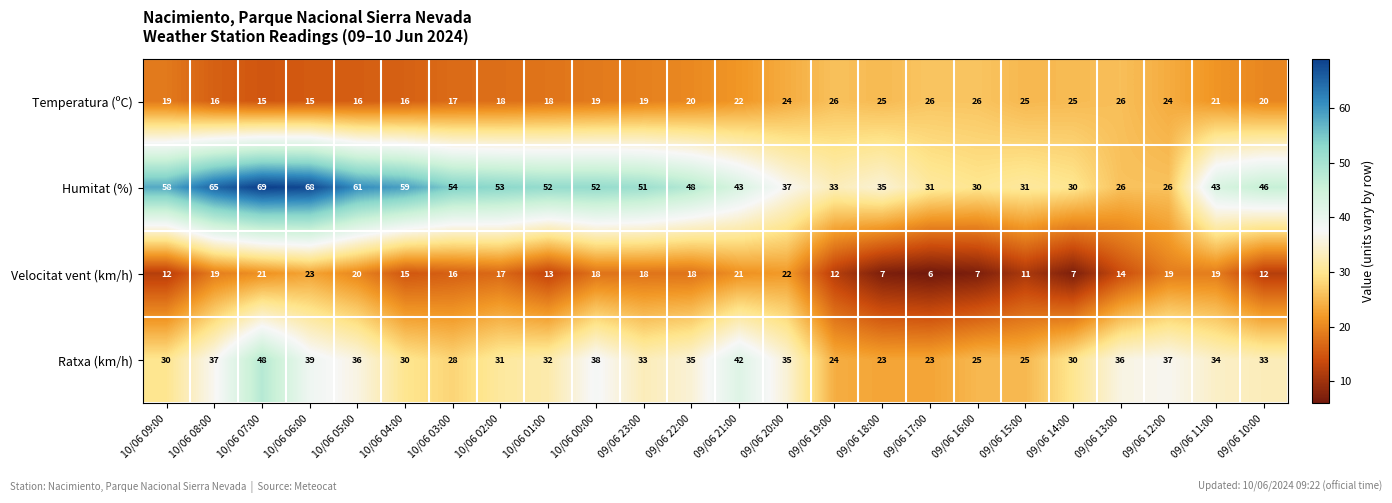

Rank the series at 09/06 10:00 from highest to lowest value.

Humitat (%), Ratxa (km/h), Temperatura (ºC), Velocitat vent (km/h)